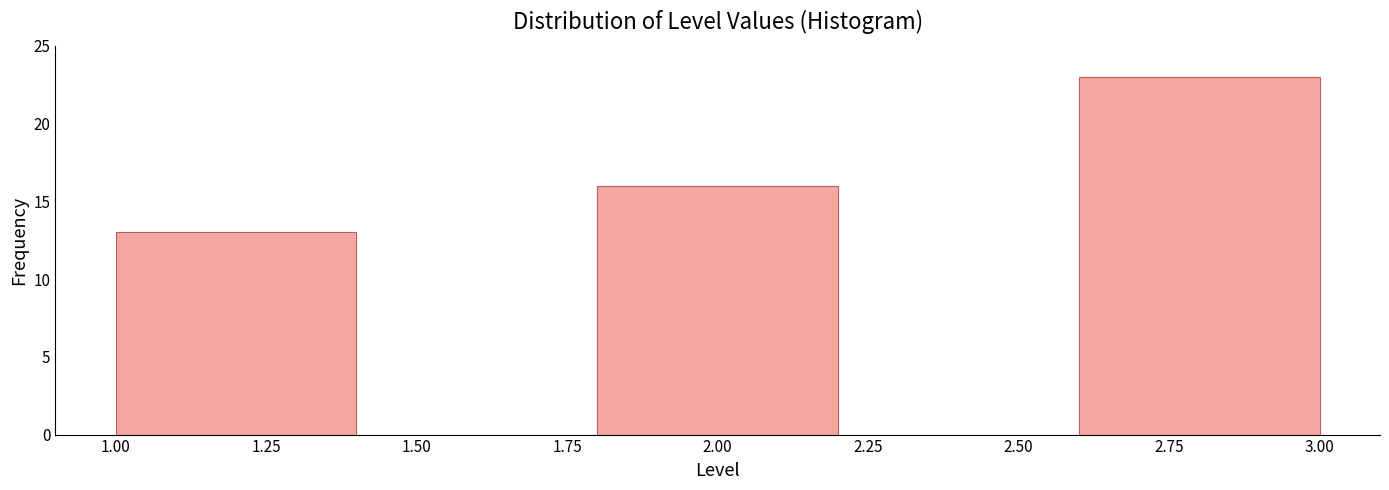

Reading left to right, list every bar in this chart as the range it spans on the x-axis followed by its height. The values are not printed on the chart, so give them approximately, as read against the axis.

1.0 to 1.4: 13
1.4 to 1.8: 0
1.8 to 2.2: 16
2.2 to 2.6: 0
2.6 to 3.0: 23